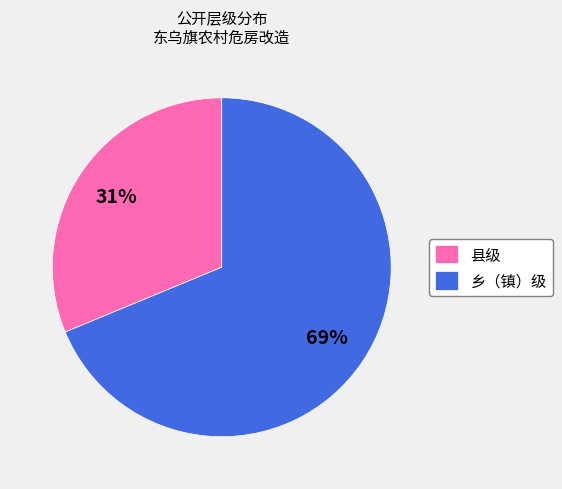

Rank the categories by value from highest to lowest.

乡（镇）级, 县级